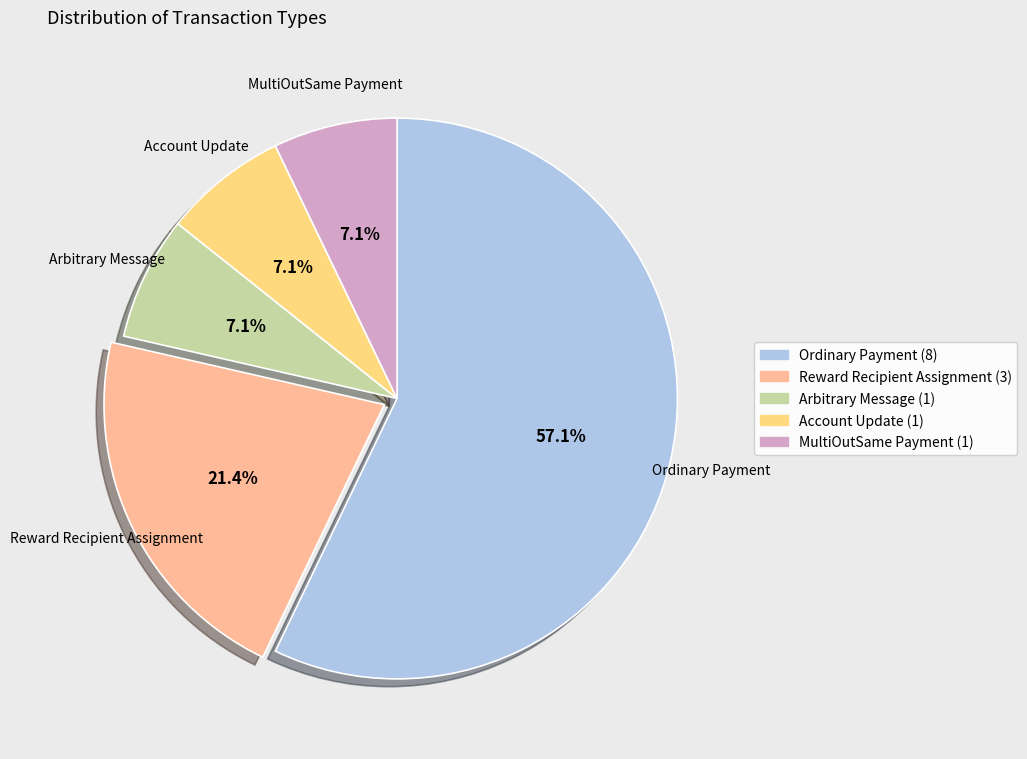

To the nearest percent, what portion does Arbitrary Message represent?

7%